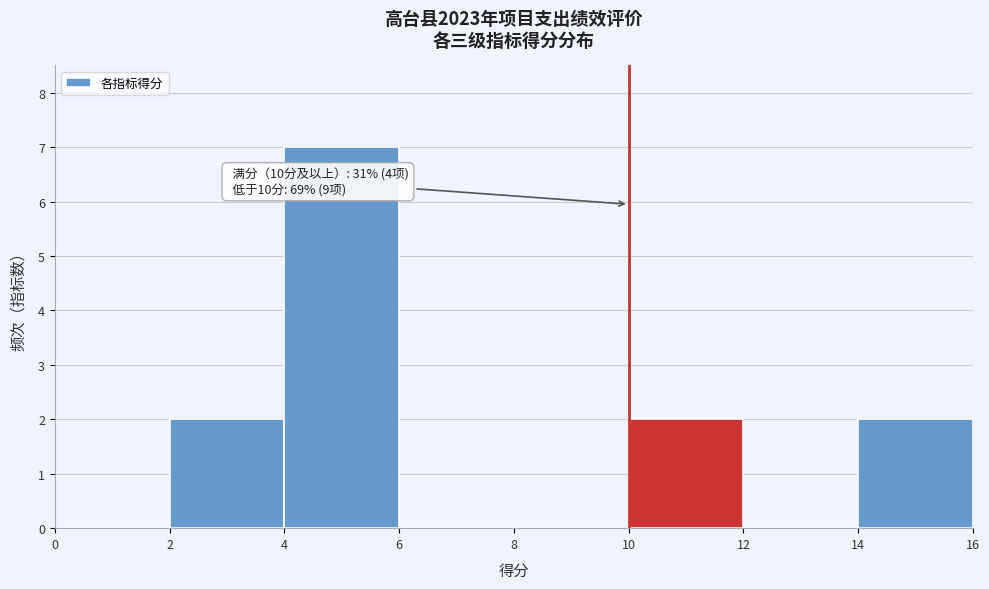

Over which range of the x-axis is the bar tallest?

4 to 6